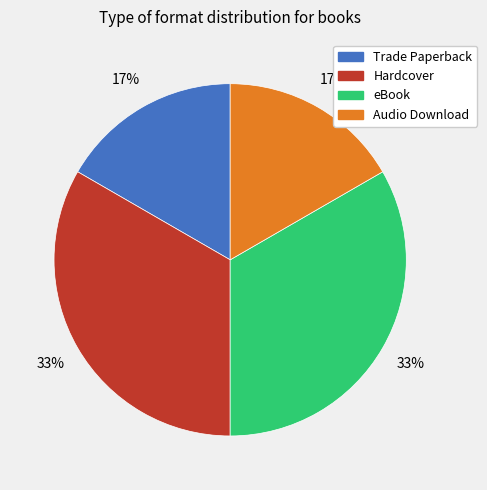

To the nearest percent, what is the average slice percentage?

25%